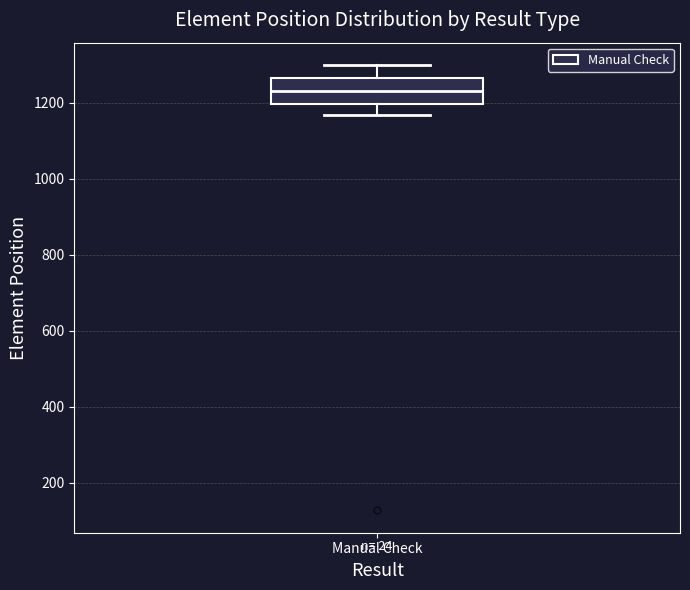

Read this box plot against the y-axis: the position of the median line, the range covered by the box, and the ends of both whiskers. The values are not printed on the chart, so give them approximately, as read against the axis.

median 1240, box 1200 to 1260, whiskers 1160 to 1300